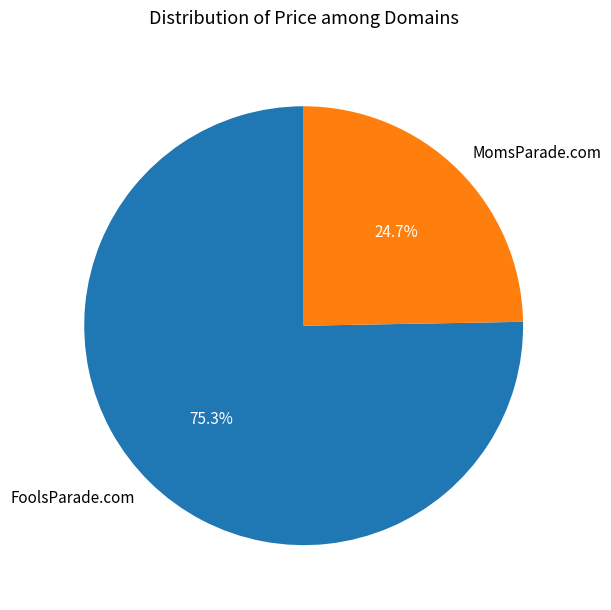

The FoolsParade.com slice represents 81% of the pie. True or false?

False